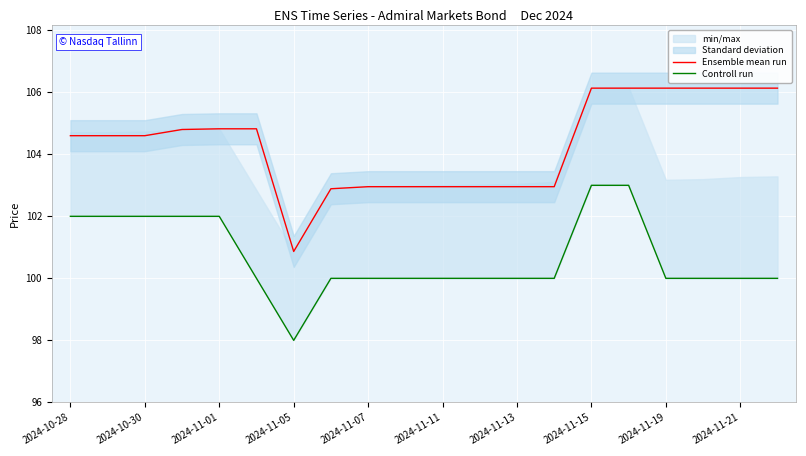

At which label does Ensemble mean run first exceed 104?

2024-10-28